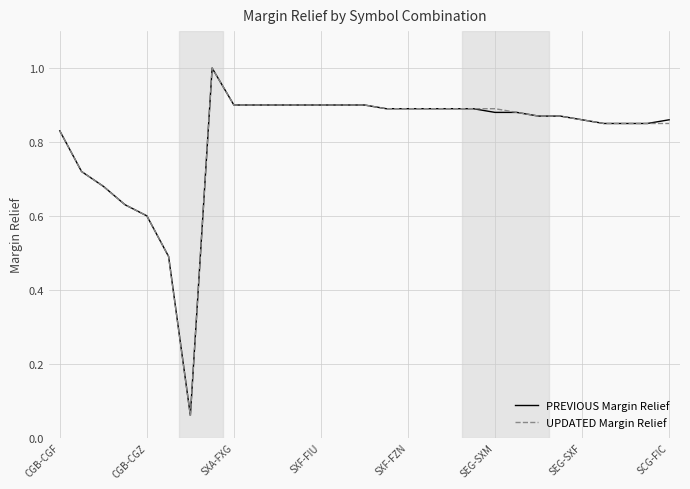

What is the maximum value for UPDATED Margin Relief?

1.0